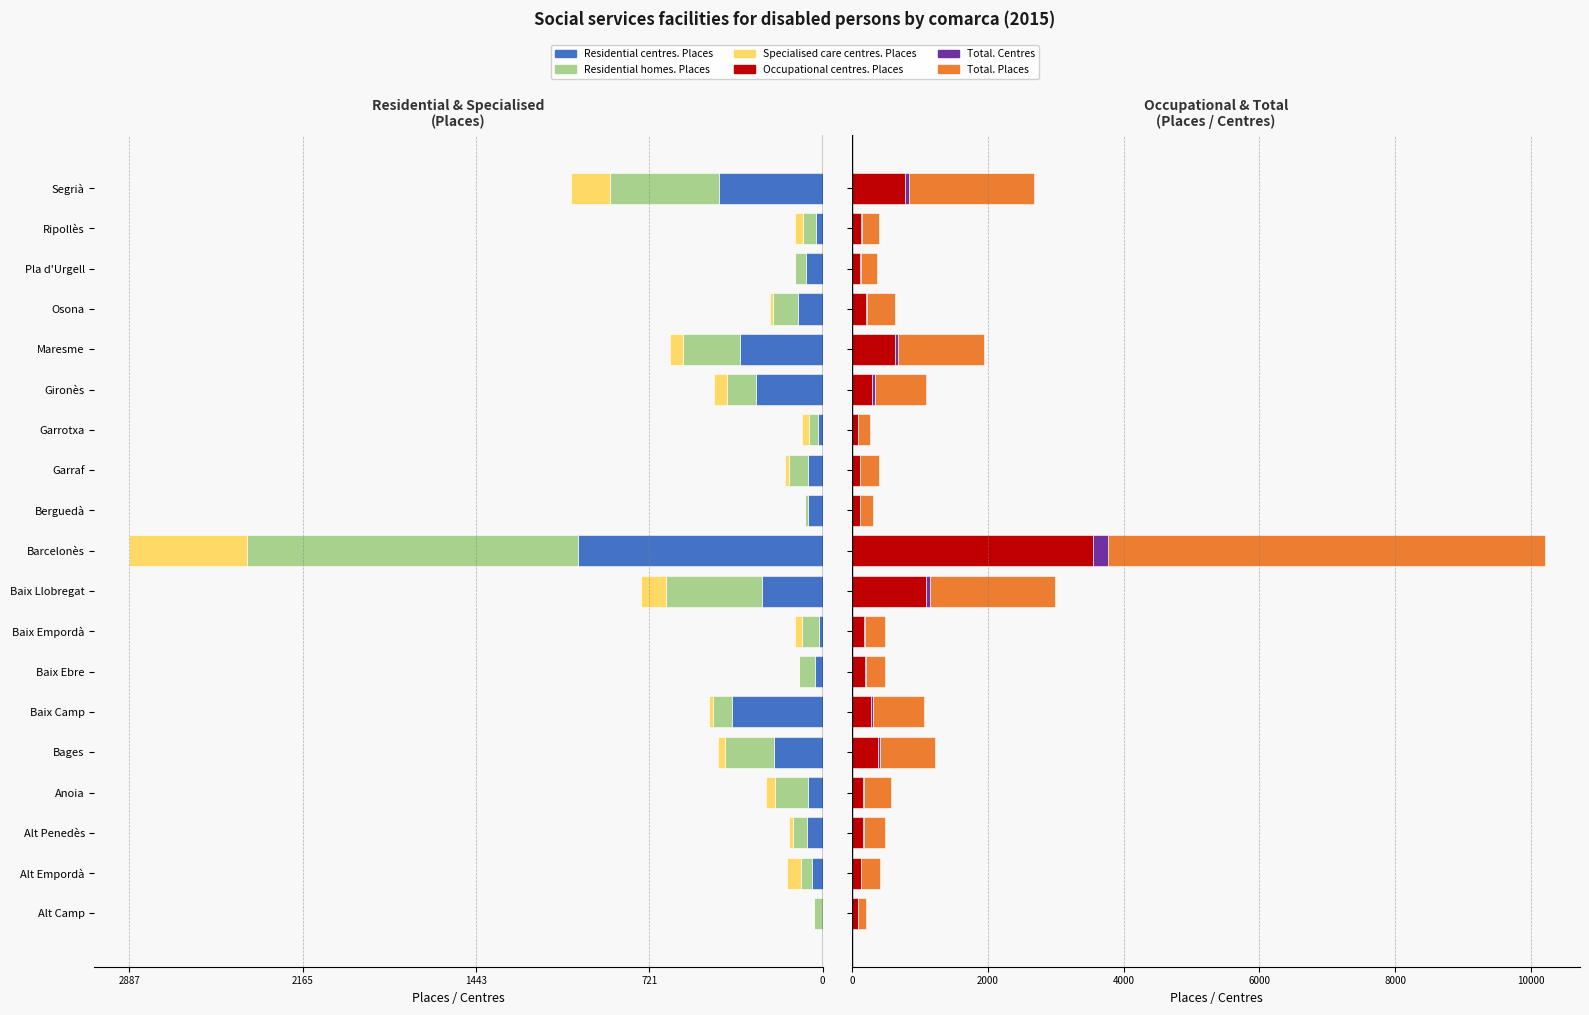

At how many categories does at least one series exceed 5827?

1